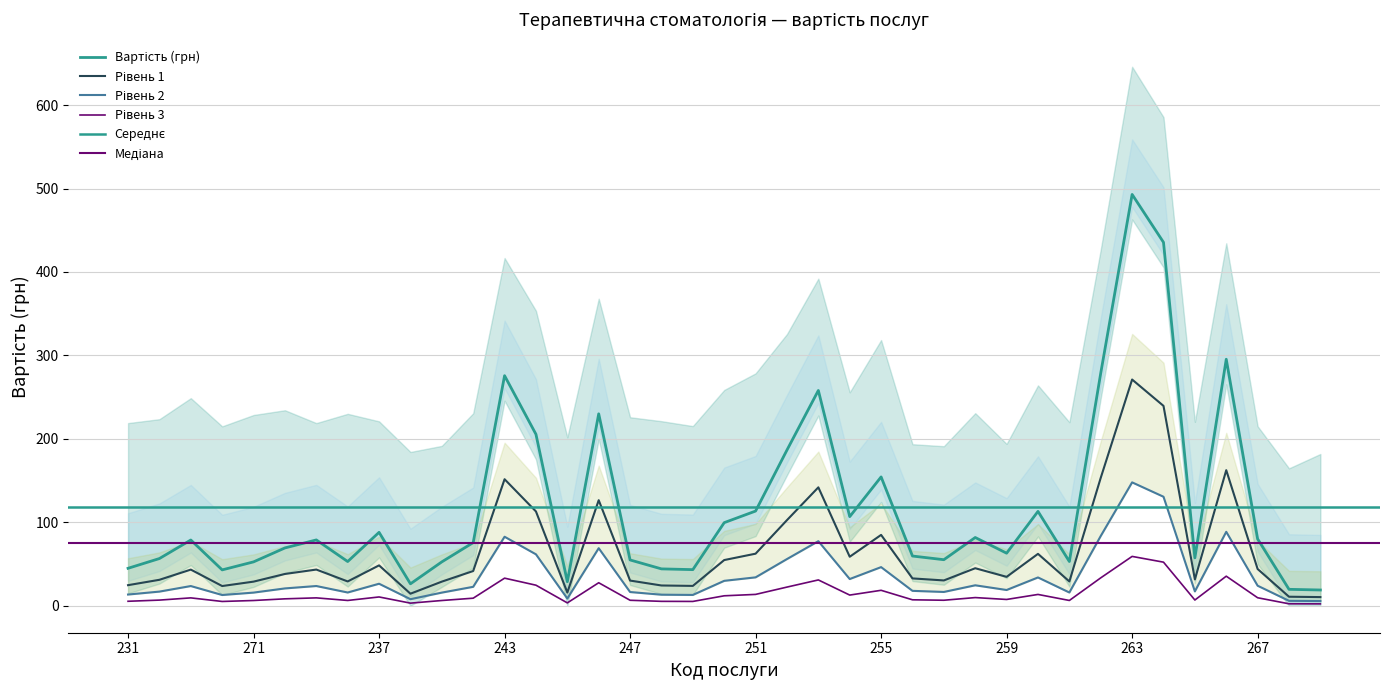

True or false: the data has more than 0 interior local peaks.

True